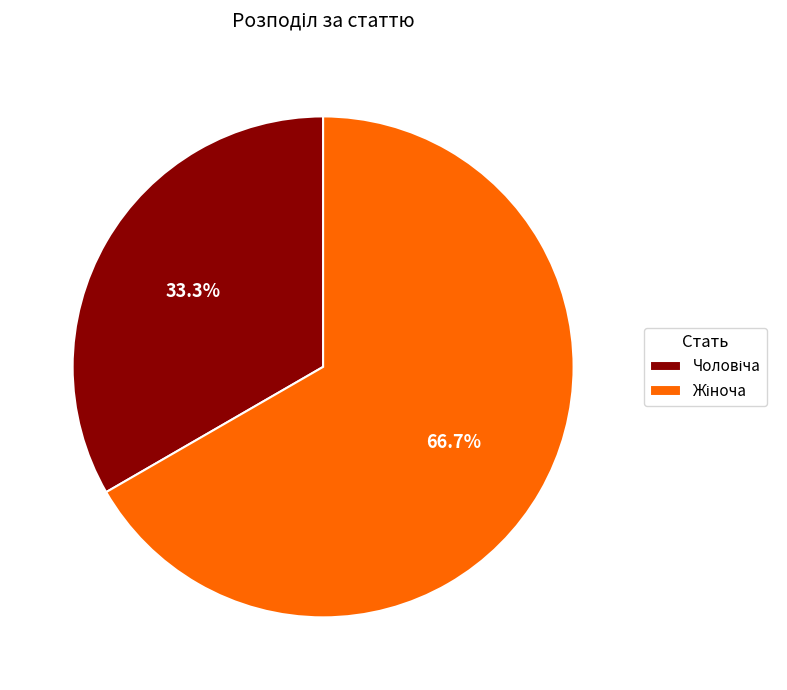

Does any single category account for the majority?

Yes